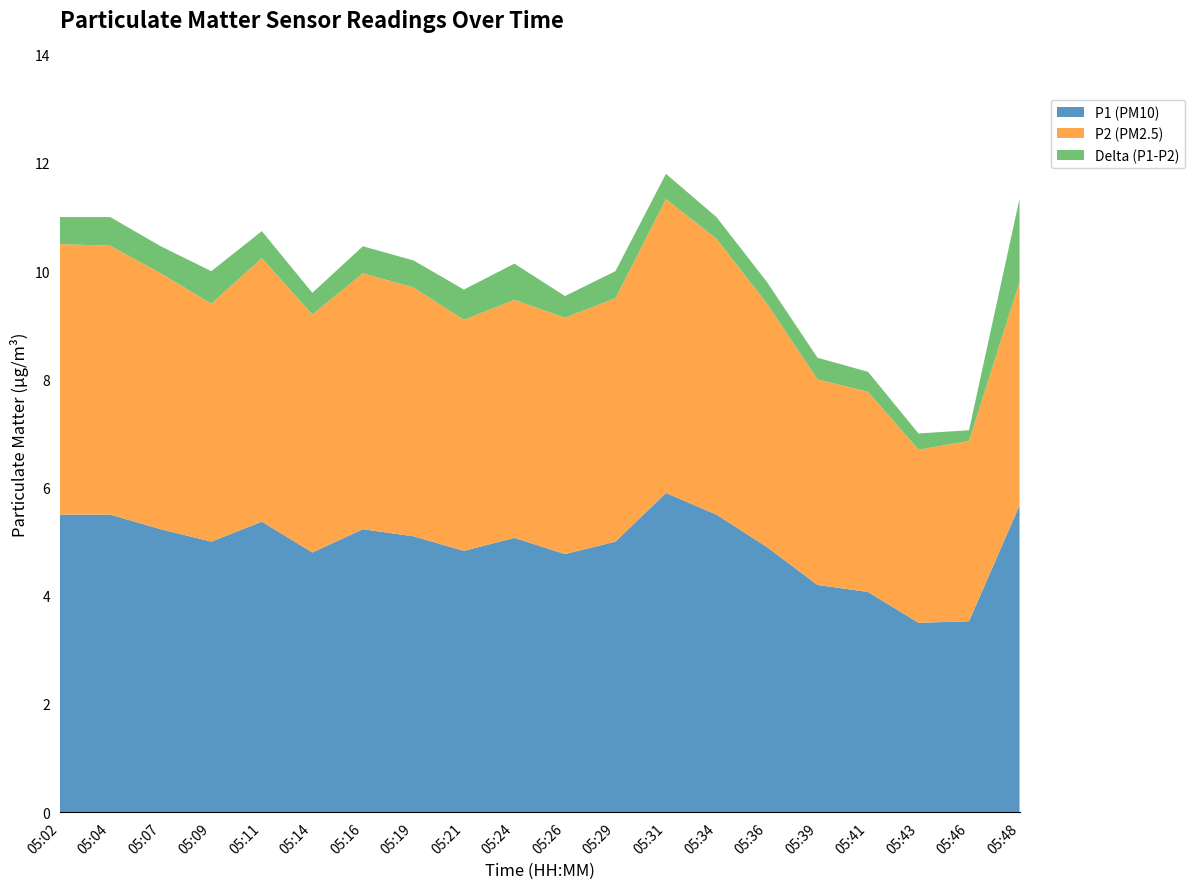

Reading right to left, extract all data points from this chart.

P1 (PM10): 5.7	3.5	3.5	4.1	4.2	4.9	5.5	5.9	5.0	4.8	5.1	4.8	5.1	5.2	4.8	5.4	5.0	5.2	5.5	5.5
P2 (PM2.5): 4.1	3.3	3.2	3.7	3.8	4.5	5.1	5.4	4.5	4.4	4.4	4.3	4.6	4.7	4.4	4.9	4.4	4.7	5.0	5.0
Delta (P1-P2): 1.5	0.2	0.3	0.4	0.4	0.4	0.4	0.5	0.5	0.4	0.7	0.6	0.5	0.5	0.4	0.5	0.6	0.5	0.5	0.5